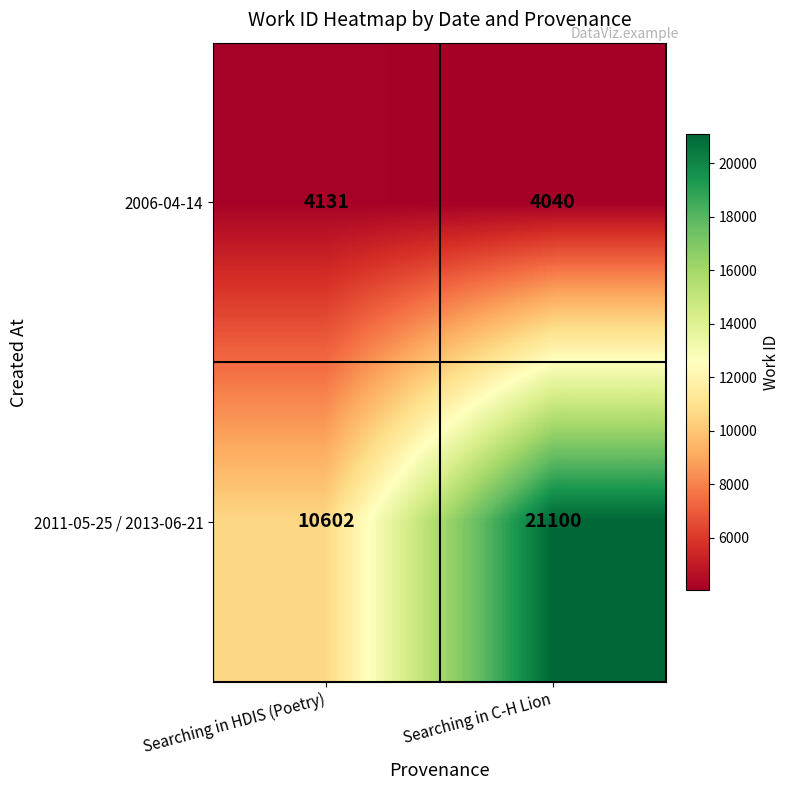

At which category does the chart reach its minimum across all series?

Searching in C-H Lion